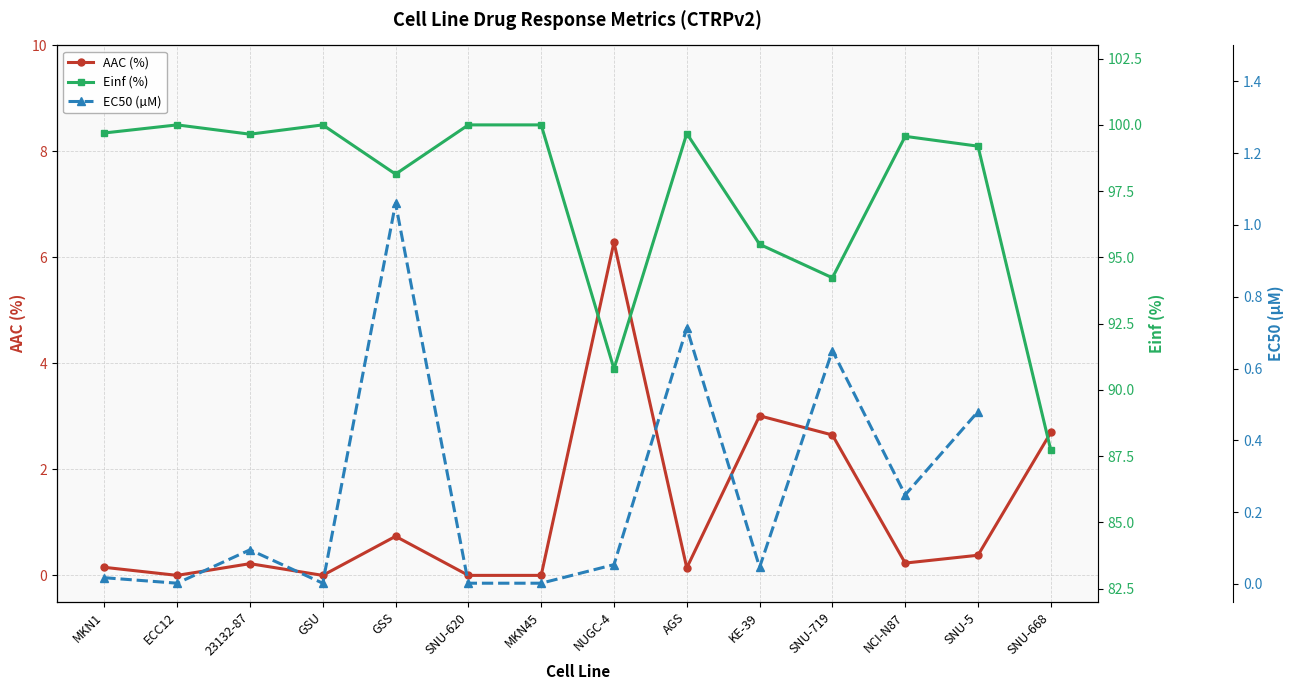

After their last crossing, which series has the higher values: AAC (%) or EC50 (µM)?

EC50 (µM)